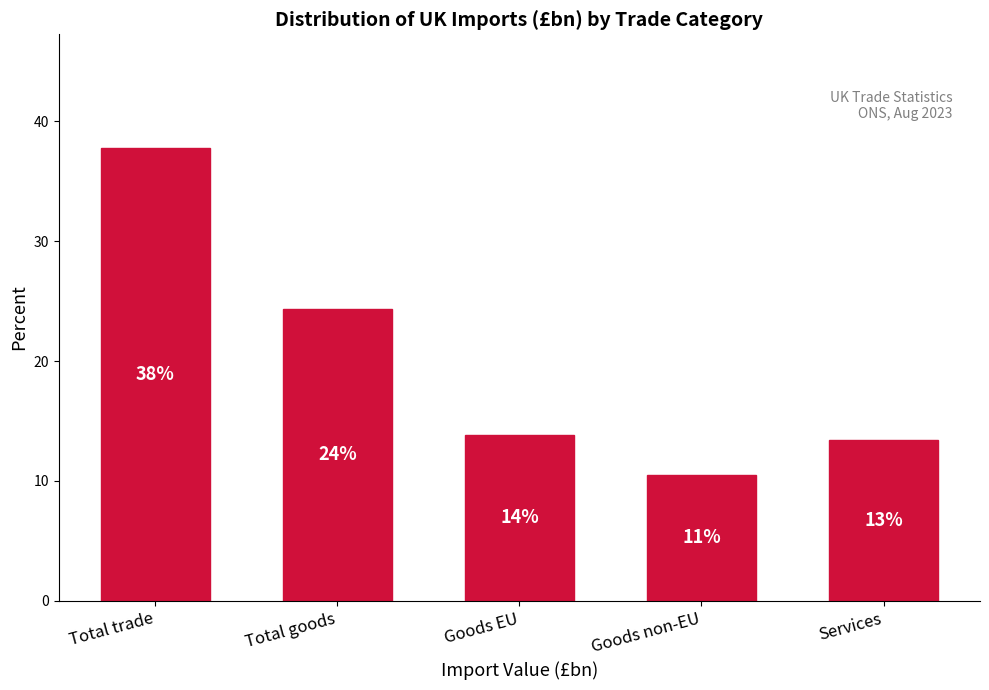

How many bars are there in total?

5